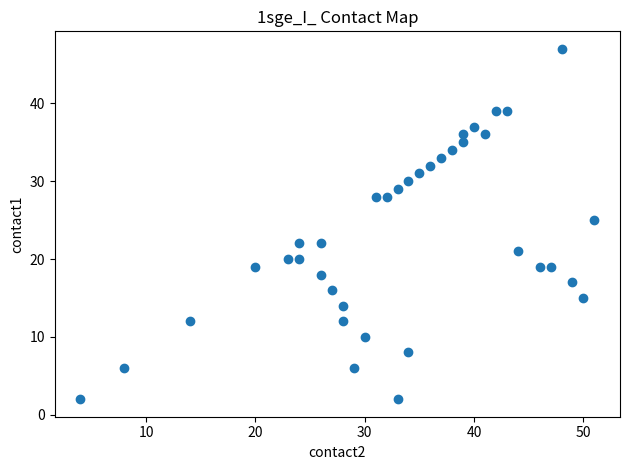

What is the range of X values (max minus min)?

47